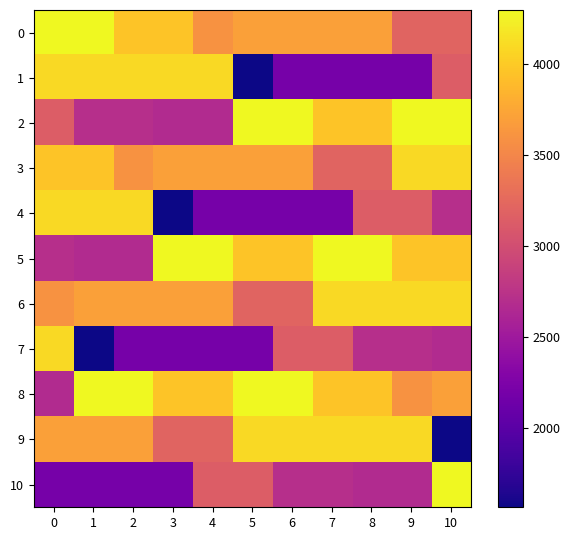

Reading right to left, extract all data points from this chart.

0: 10=3203	9=3203	8=3703	7=3703	6=3703	5=3703	4=3595	3=3954	2=3954	1=4294	0=4294
1: 10=3142	9=2206	8=2206	7=2206	6=2206	5=1568	4=4093	3=4093	2=4093	1=4093	0=4092
2: 10=4294	9=4294	8=3954	7=3954	6=4294	5=4294	4=2668	3=2668	2=2718	1=2718	0=3142
3: 10=4093	9=4092	8=3203	7=3203	6=3703	5=3703	4=3703	3=3703	2=3595	1=3954	0=3954
4: 10=2718	9=3142	8=3142	7=2206	6=2206	5=2206	4=2206	3=1568	2=4093	1=4093	0=4093
5: 10=3954	9=3954	8=4294	7=4294	6=3954	5=3954	4=4294	3=4294	2=2668	1=2668	0=2718
6: 10=4093	9=4093	8=4093	7=4092	6=3203	5=3203	4=3703	3=3703	2=3703	1=3703	0=3595
7: 10=2668	9=2718	8=2718	7=3142	6=3142	5=2206	4=2206	3=2206	2=2206	1=1568	0=4093
8: 10=3703	9=3595	8=3954	7=3954	6=4294	5=4294	4=3954	3=3954	2=4294	1=4294	0=2668
9: 10=1568	9=4093	8=4093	7=4093	6=4093	5=4092	4=3203	3=3203	2=3703	1=3703	0=3703
10: 10=4294	9=2668	8=2668	7=2718	6=2718	5=3142	4=3142	3=2206	2=2206	1=2206	0=2206